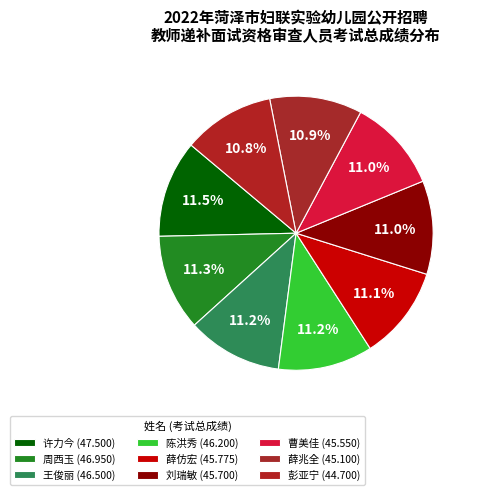

To the nearest percent, what portion does 曹美佳 represent?

11%